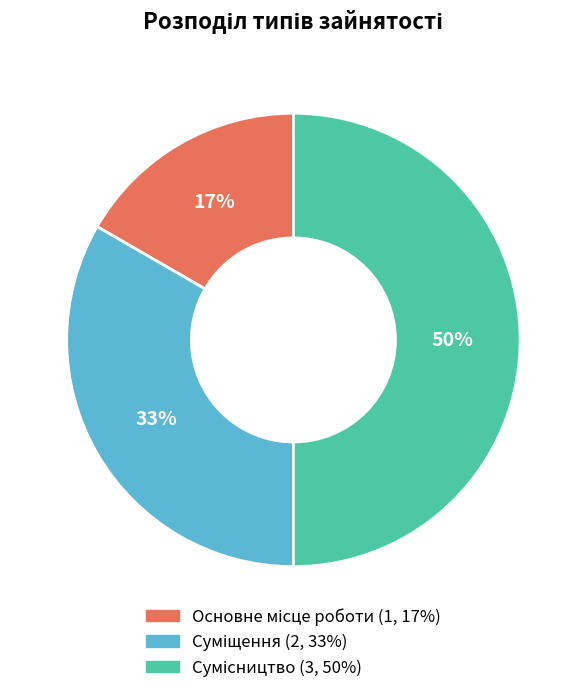

To the nearest percent, what is the difference between the largest and smallest slice percentages?

33%